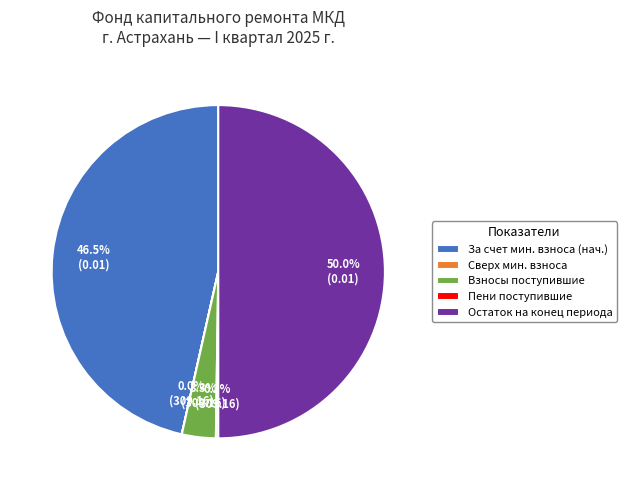

Which has a higher value, Остаток на конец периода or За счет мин. взноса (нач.)?

Остаток на конец периода